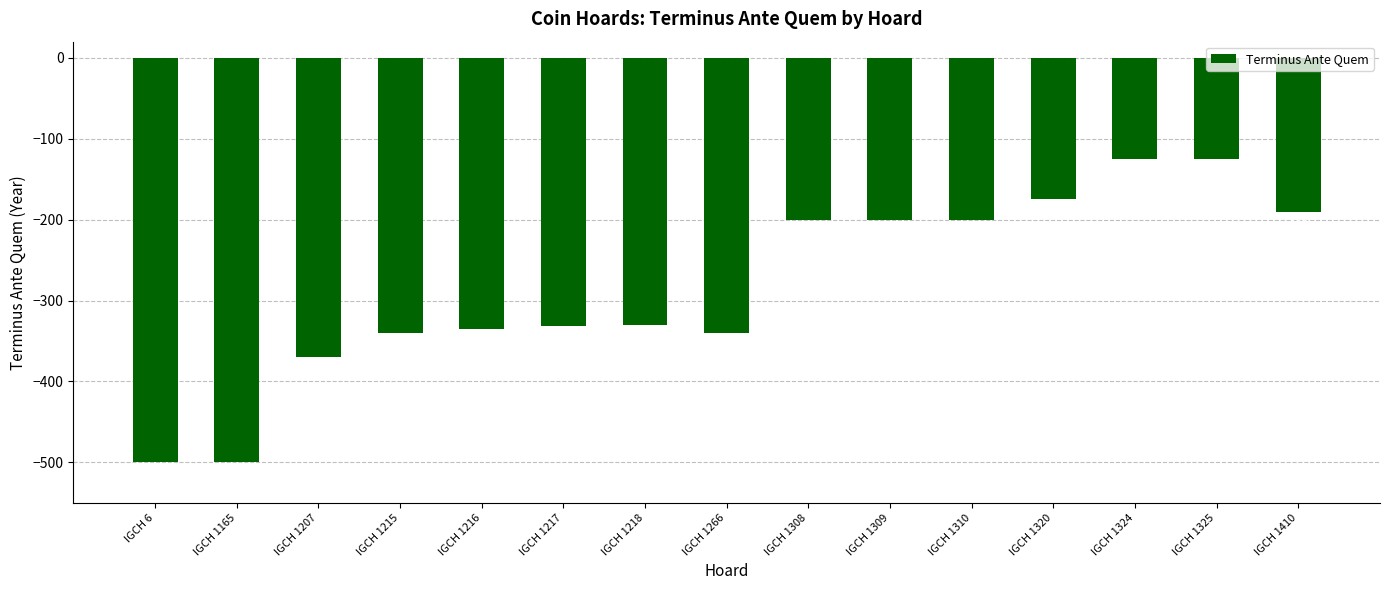

Between IGCH 1215 and IGCH 1218, which is larger?

IGCH 1218